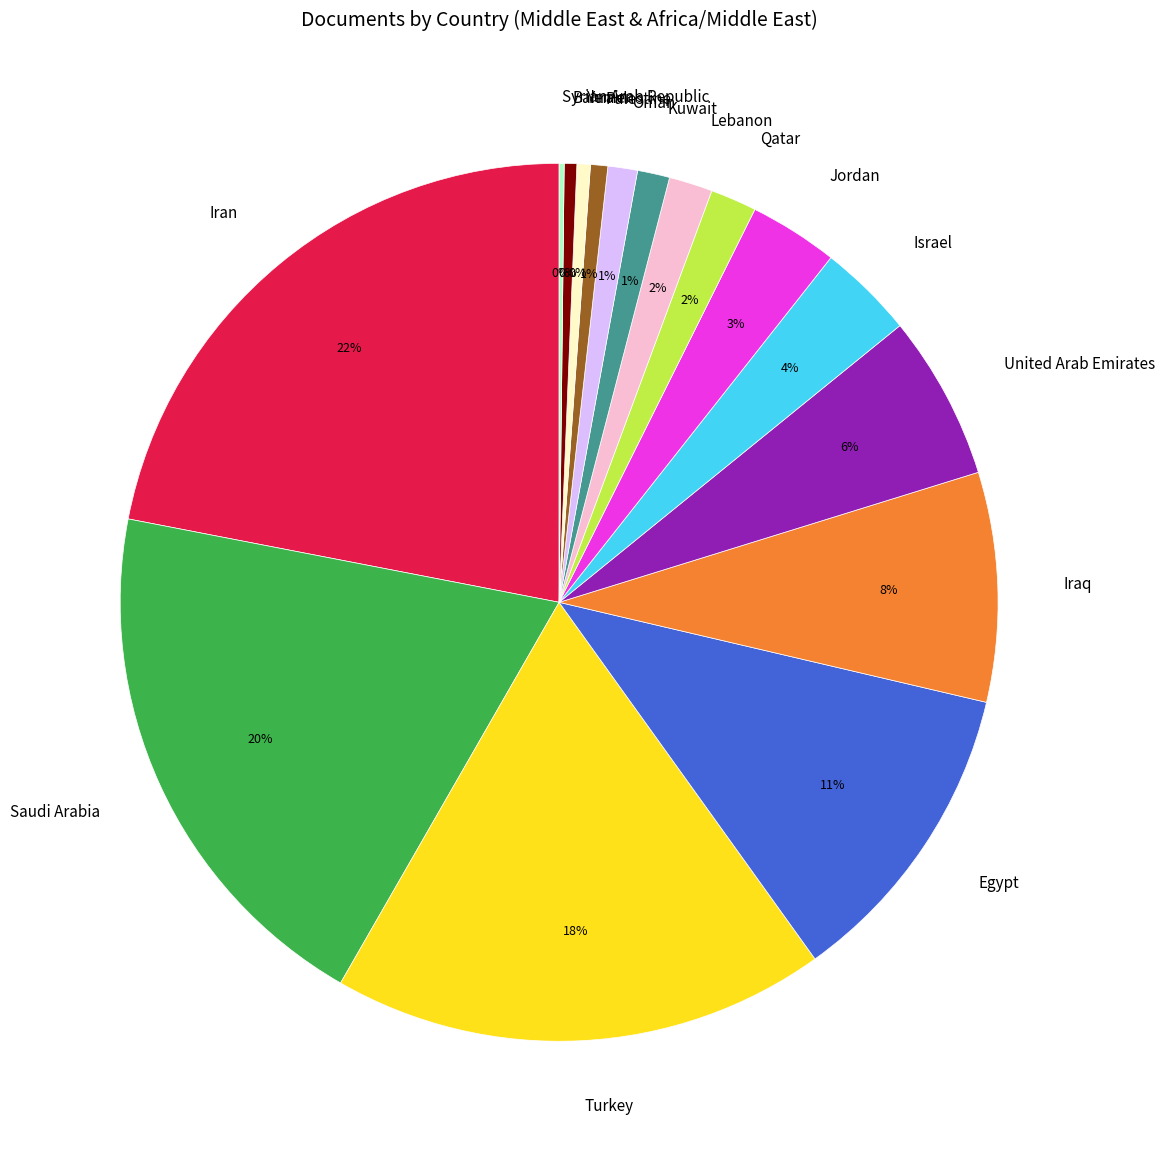

What is the largest slice in the pie chart?

Iran